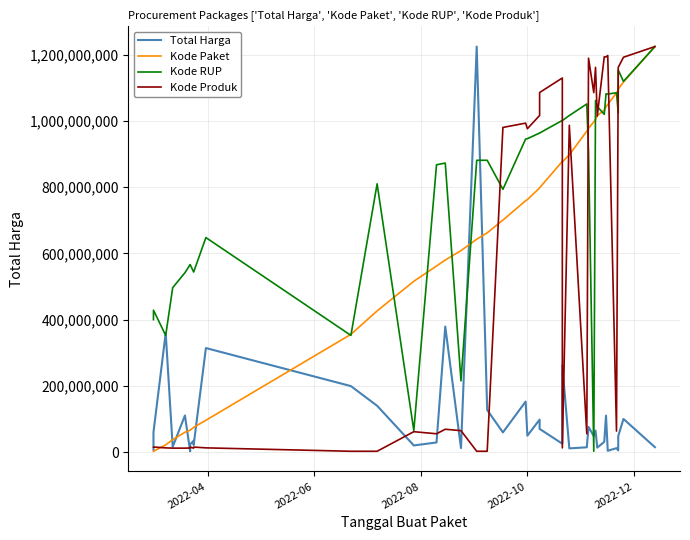

What is the value of the Total Harga point at the 18th from the left?

1224682000.0